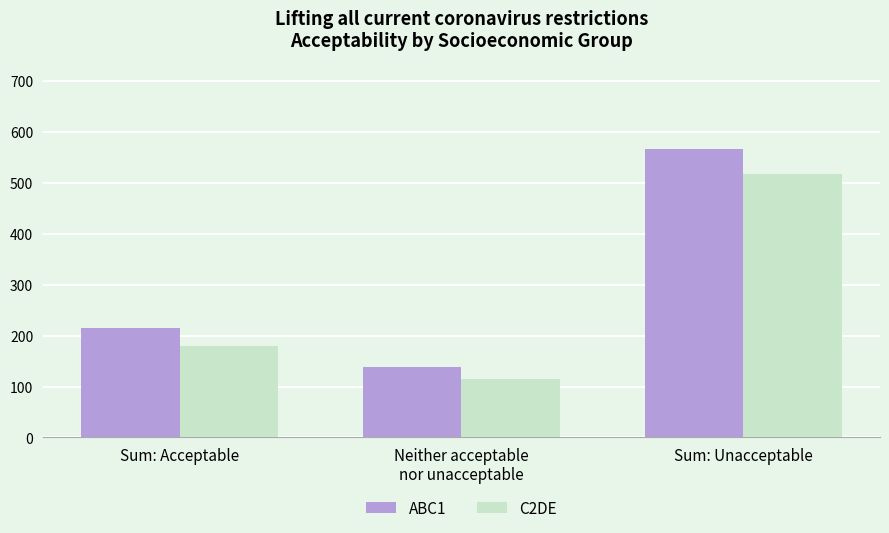

Where is ABC1 nearest to the value 352?

Sum: Acceptable